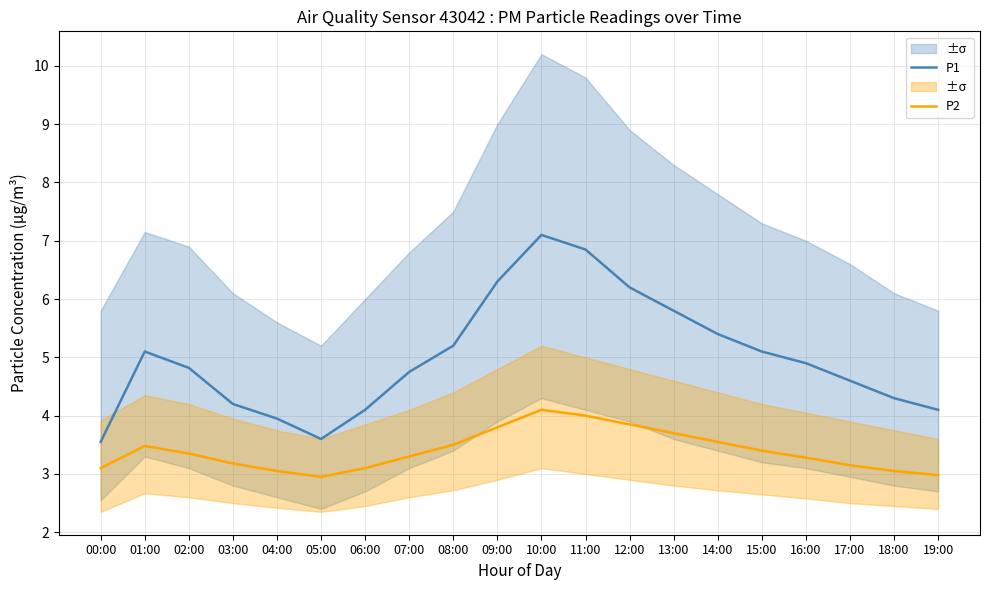

True or false: P2 and P1 cross at least once.

False